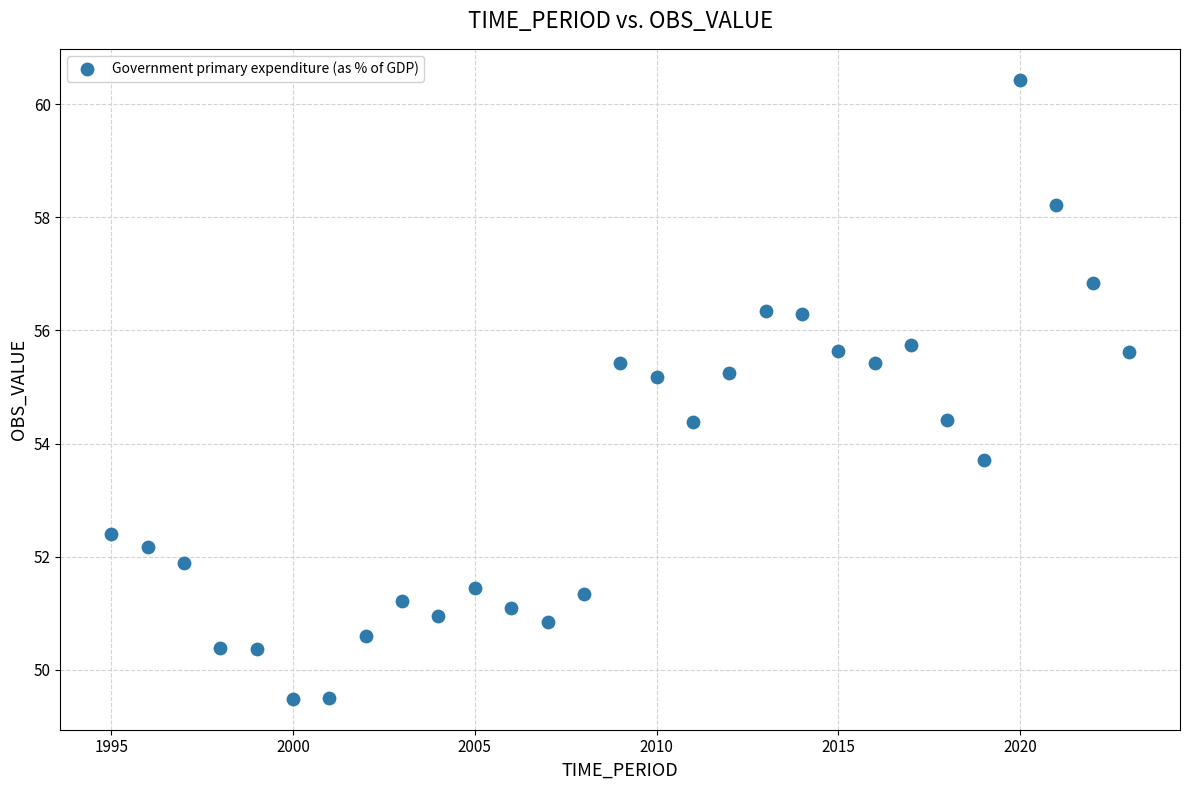

What is the range of X values (max minus min)?

28.0